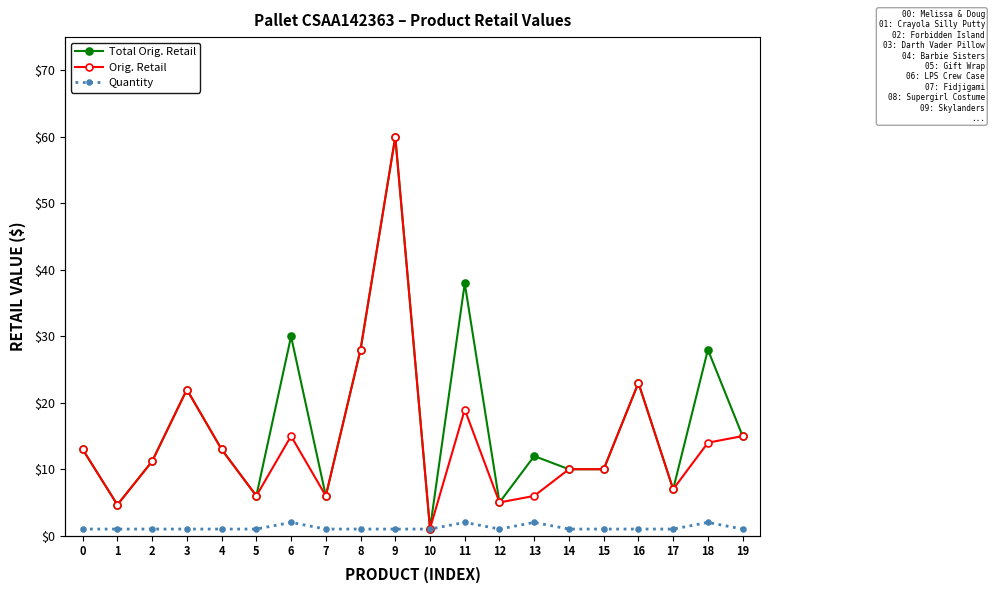

Does the chart have visible grid lines?

No